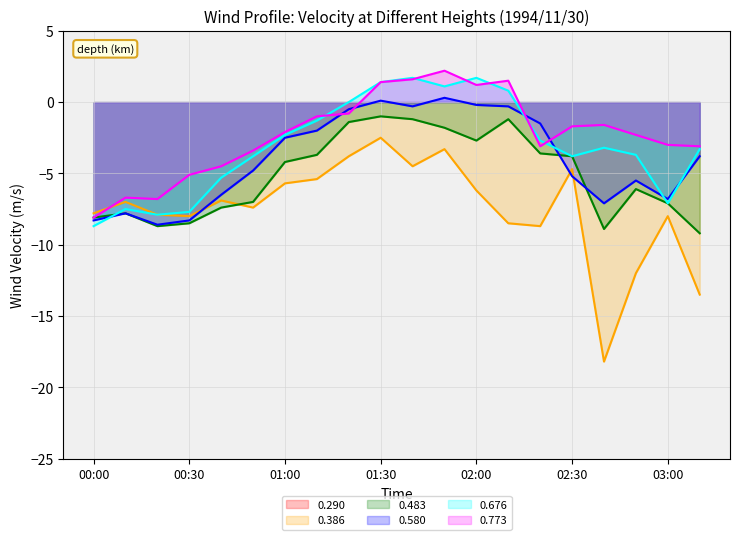

Reading left to right, what are all the values shown in this chart?

0.386: -7.8	-7.0	-7.9	-8.0	-6.9	-7.4	-5.7	-5.4	-3.8	-2.5	-4.5	-3.3	-6.2	-8.5	-8.7	-4.7	-18.2	-12.0	-8.0	-13.5
0.483: -8.1	-7.8	-8.7	-8.5	-7.4	-7.0	-4.2	-3.7	-1.4	-1.0	-1.2	-1.8	-2.7	-1.2	-3.6	-3.8	-8.9	-6.1	-7.1	-9.2
0.580: -8.3	-7.8	-8.6	-8.3	-6.5	-4.8	-2.5	-2.0	-0.5	0.1	-0.3	0.3	-0.2	-0.3	-1.5	-5.2	-7.1	-5.5	-6.8	-3.8
0.676: -8.7	-7.5	-7.9	-7.7	-5.3	-3.8	-2.3	-1.3	0.0	1.4	1.7	1.1	1.7	0.8	-2.7	-3.8	-3.2	-3.7	-7.1	-3.3
0.773: -8.1	-6.7	-6.8	-5.1	-4.5	-3.4	-2.1	-1.0	-0.8	1.4	1.6	2.2	1.2	1.5	-3.1	-1.7	-1.6	-2.3	-3.0	-3.1